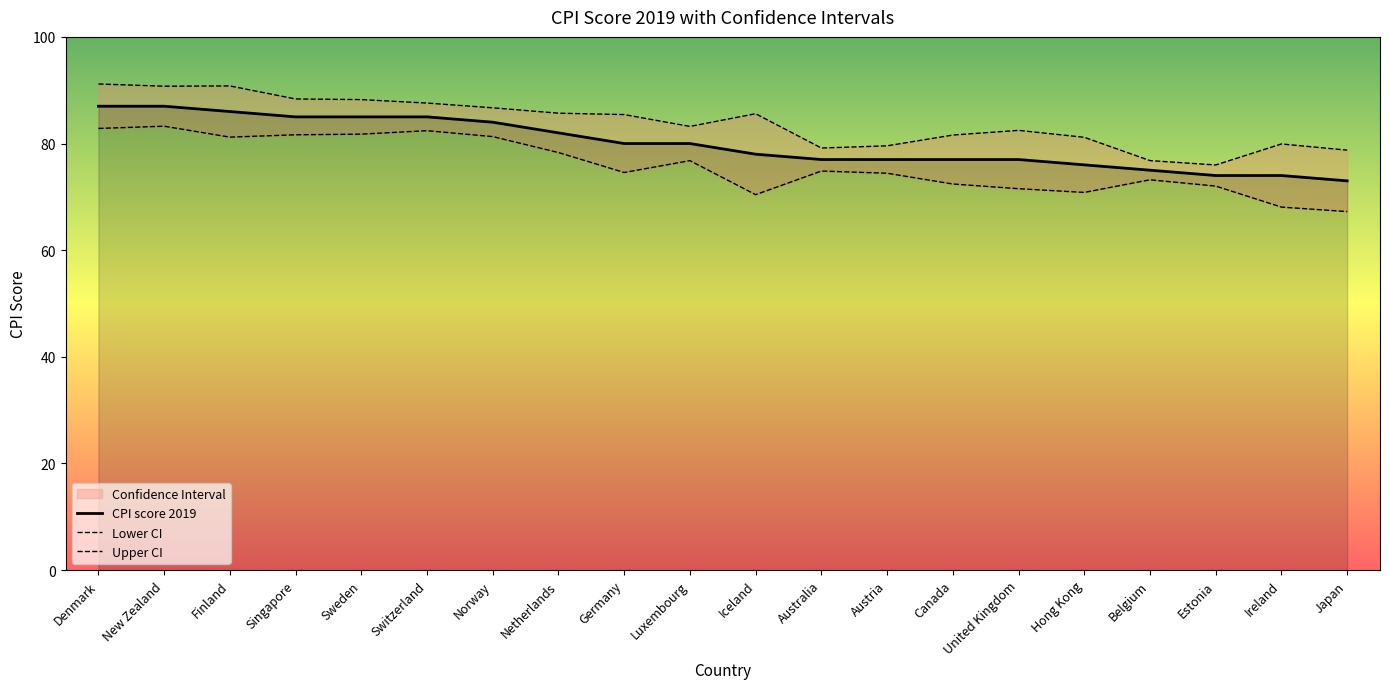

What is the difference between the highest and lowest values at United Kingdom?

10.9